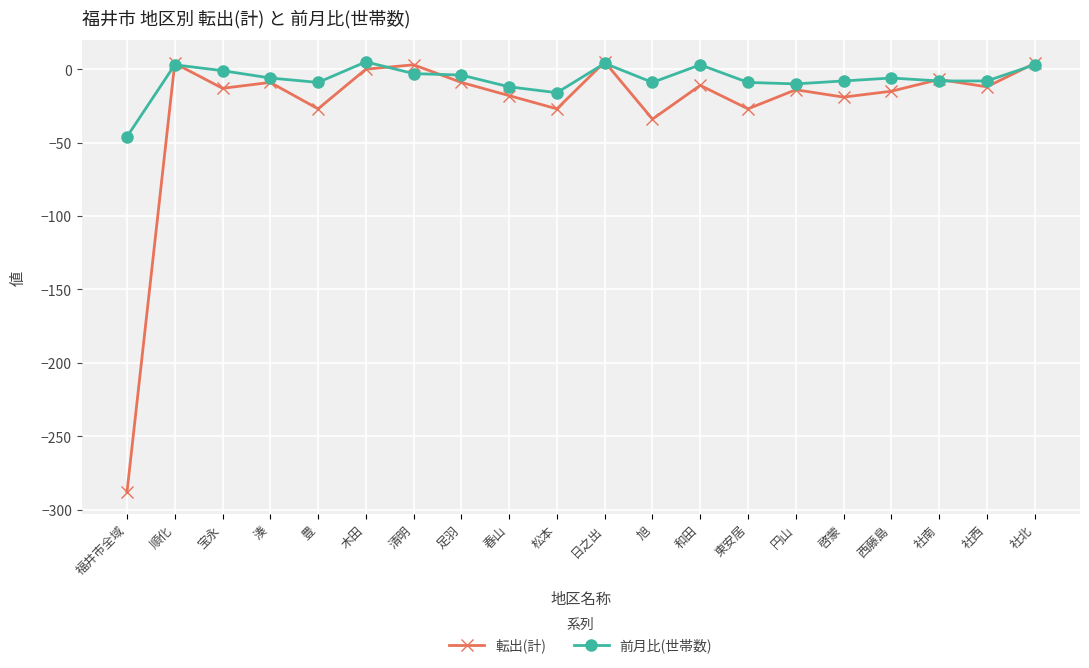

True or false: 転出(計) has a value of -34 at 旭.

True